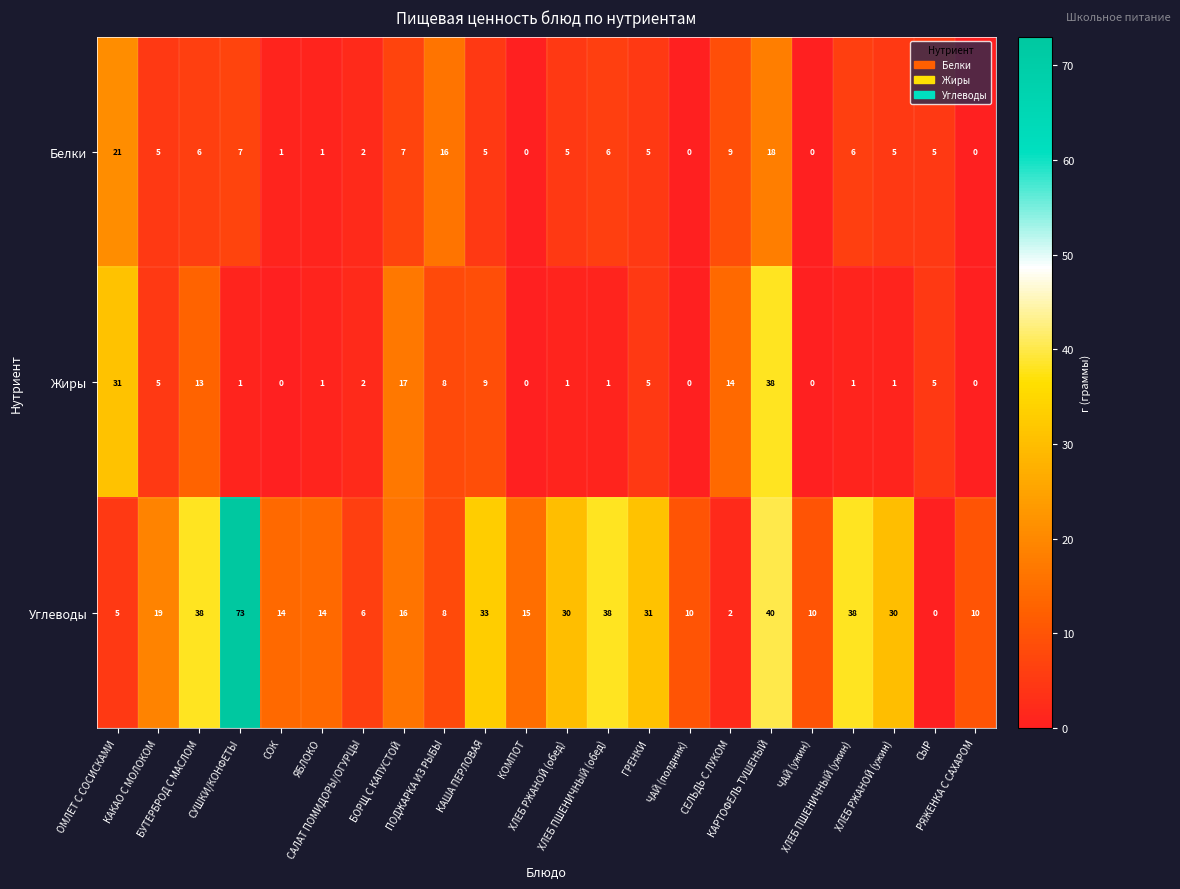

How many data points in Жиры are less than 2?

11